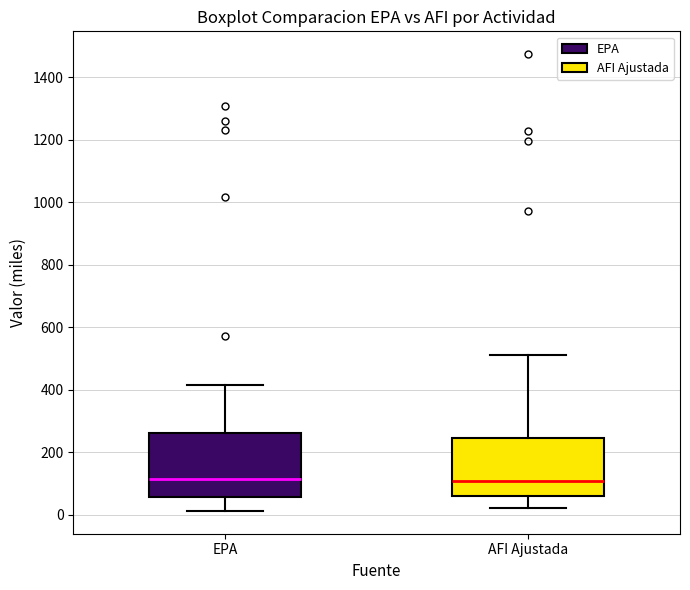

Where does the lower whisker of the box for EPA end on the y-axis? The values are not printed on the chart, so give them approximately, as read against the axis.

20